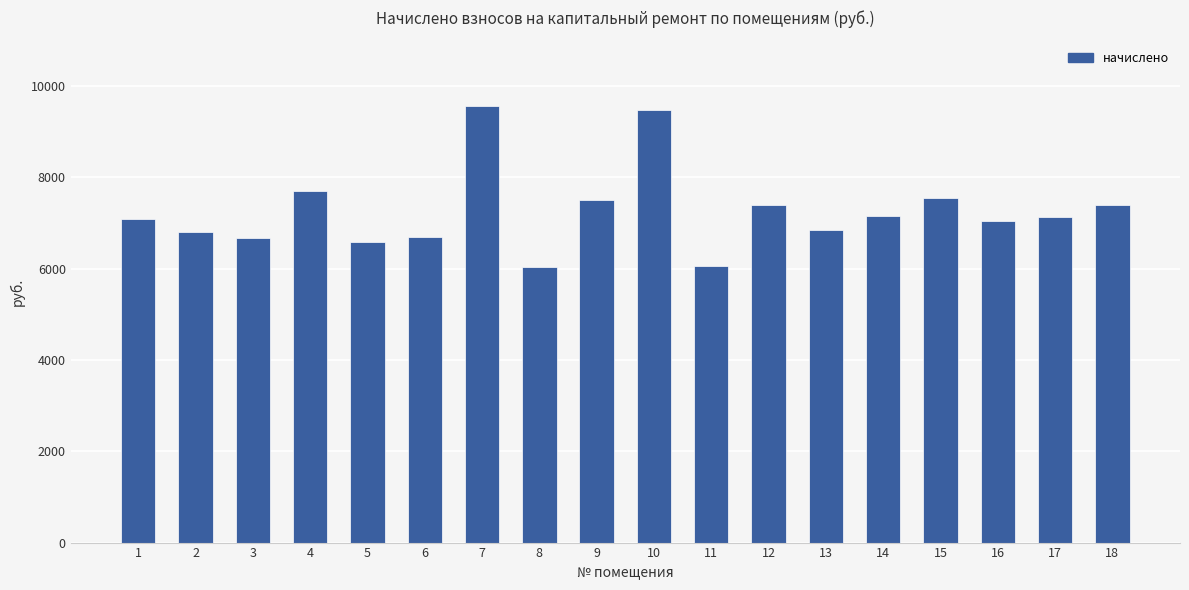

What is the smallest value displayed?

6036.5